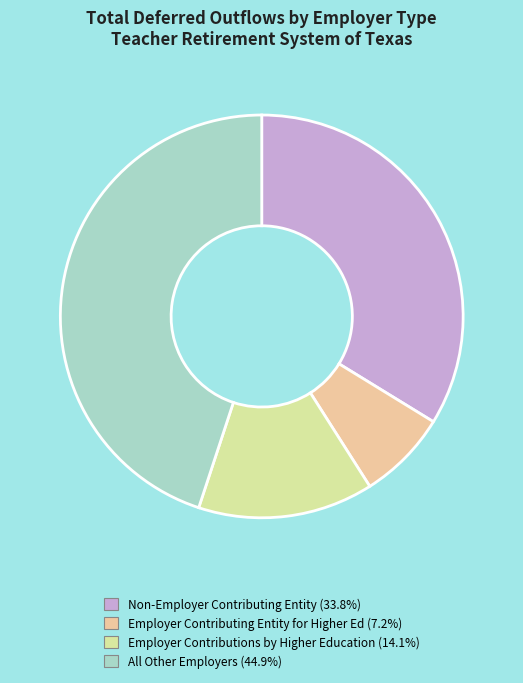

Which category has the biggest portion of the pie?

All Other Employers